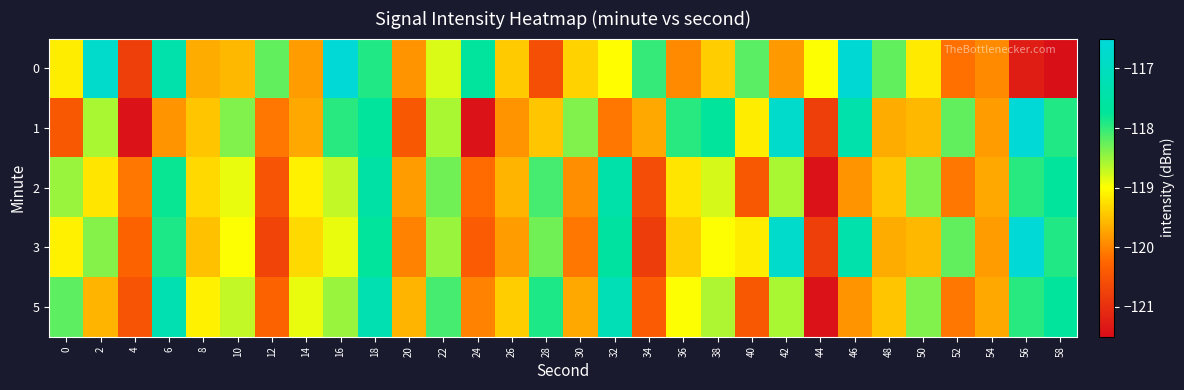

Between 20 and 38, which series saw the biggest shift?

1